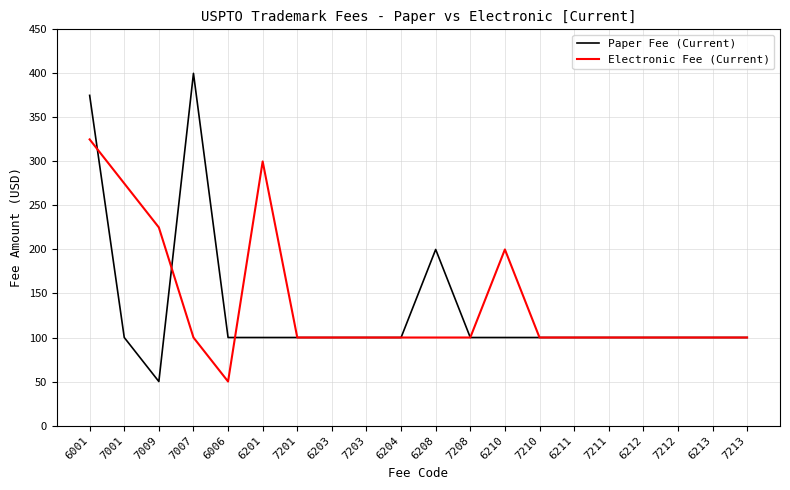

What is the maximum value for Electronic Fee (Current)?

325